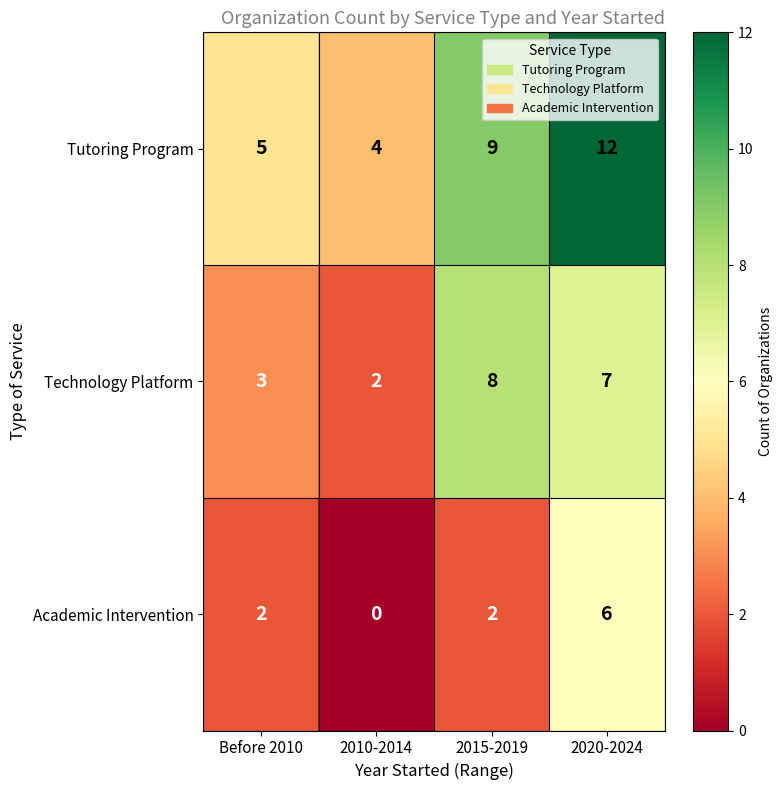

Count the number of data series in this chart.

3